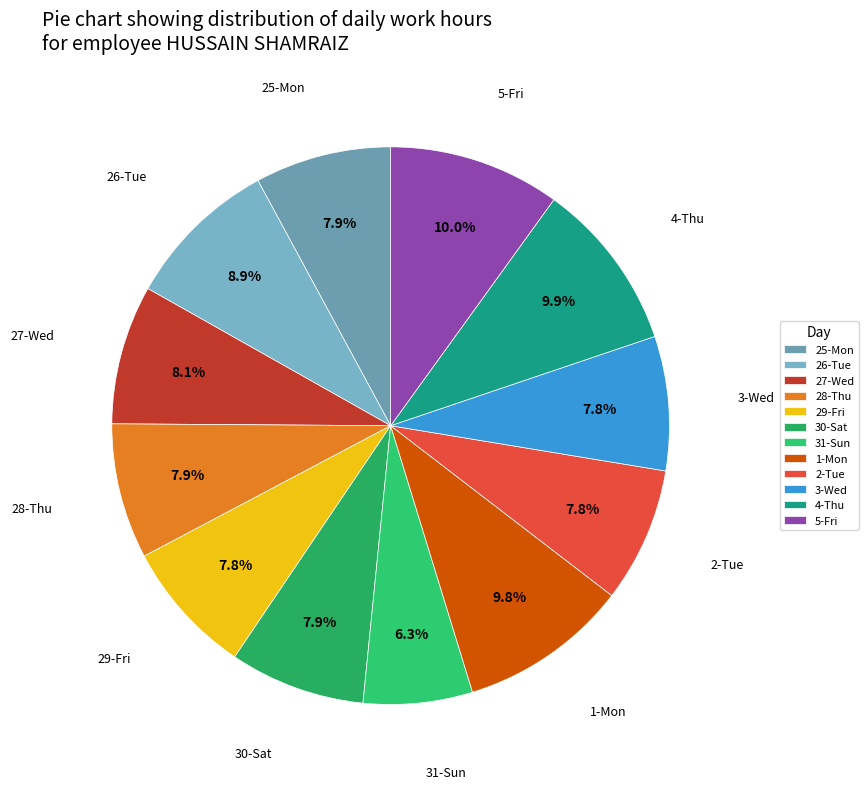

True or false: 2-Tue accounts for 20% of the total.

False